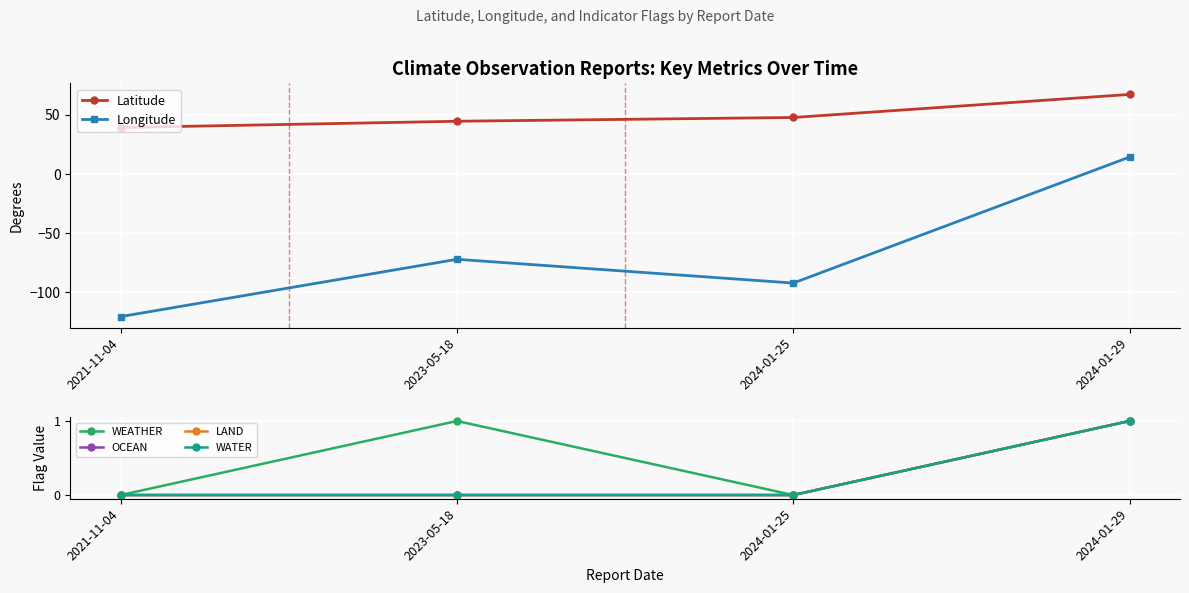

What is the average value of the WEATHER series?

0.5